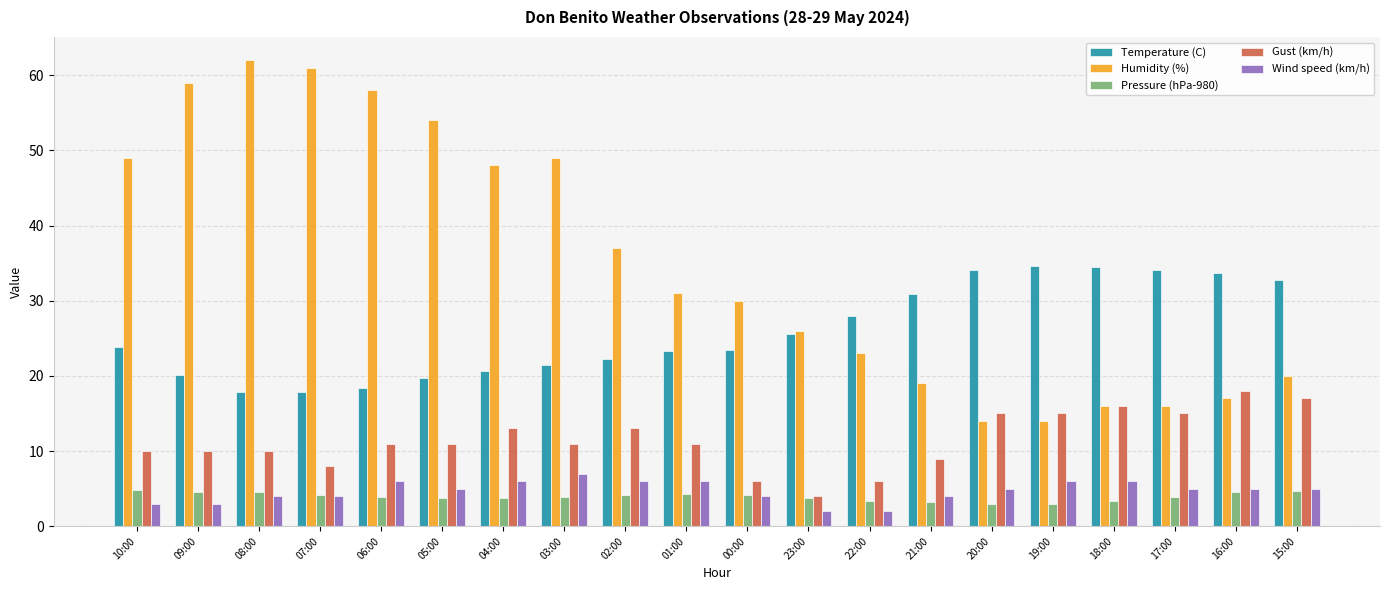

Between 07:00 and 15:00, which series saw the biggest shift?

Humidity (%)